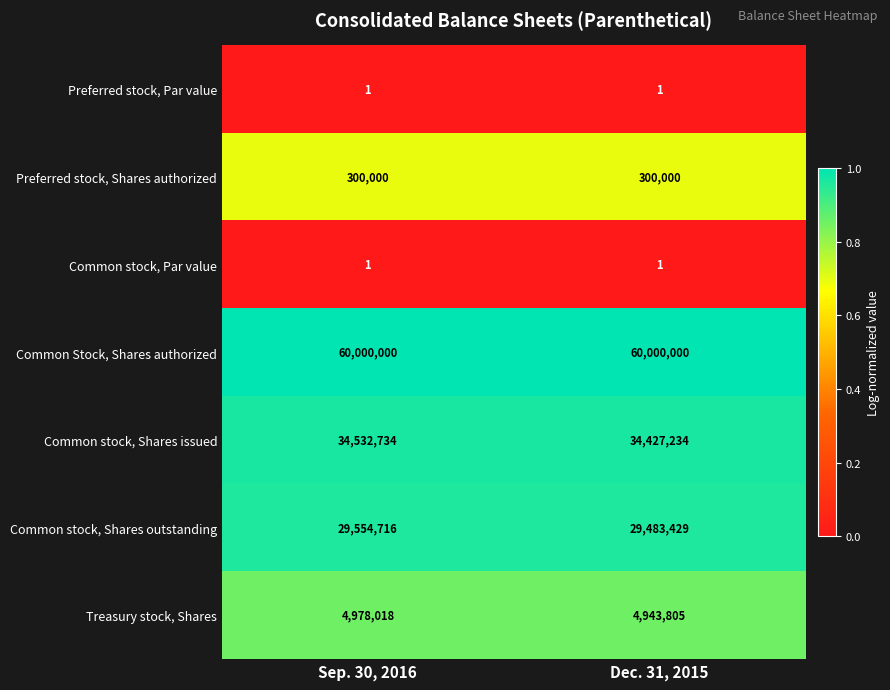

The value of Treasury stock, Shares at Sep. 30, 2016 is 4978018. True or false?

True